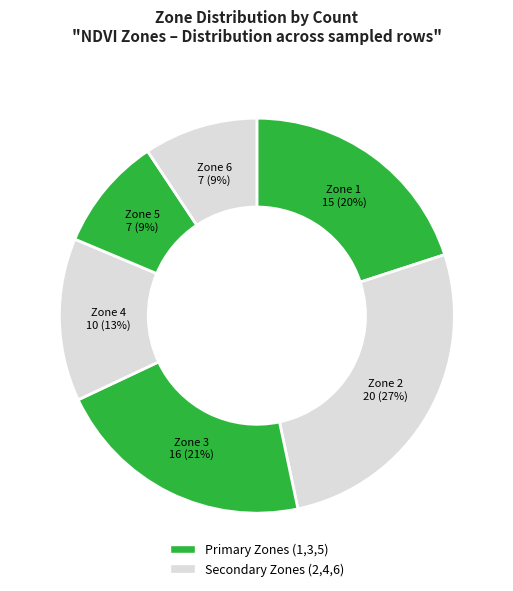

To the nearest percent, what is the combined percentage of Zone 6 and Zone 3?

31%